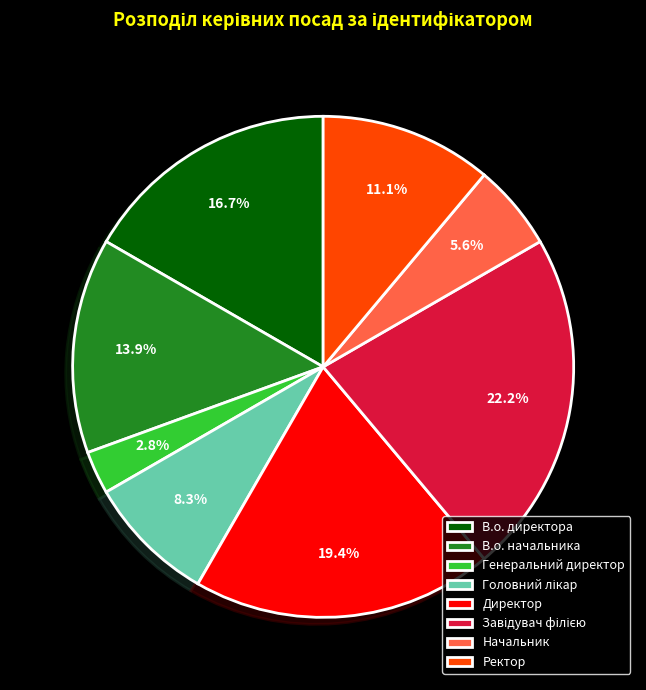

Is there a majority slice in this chart?

No